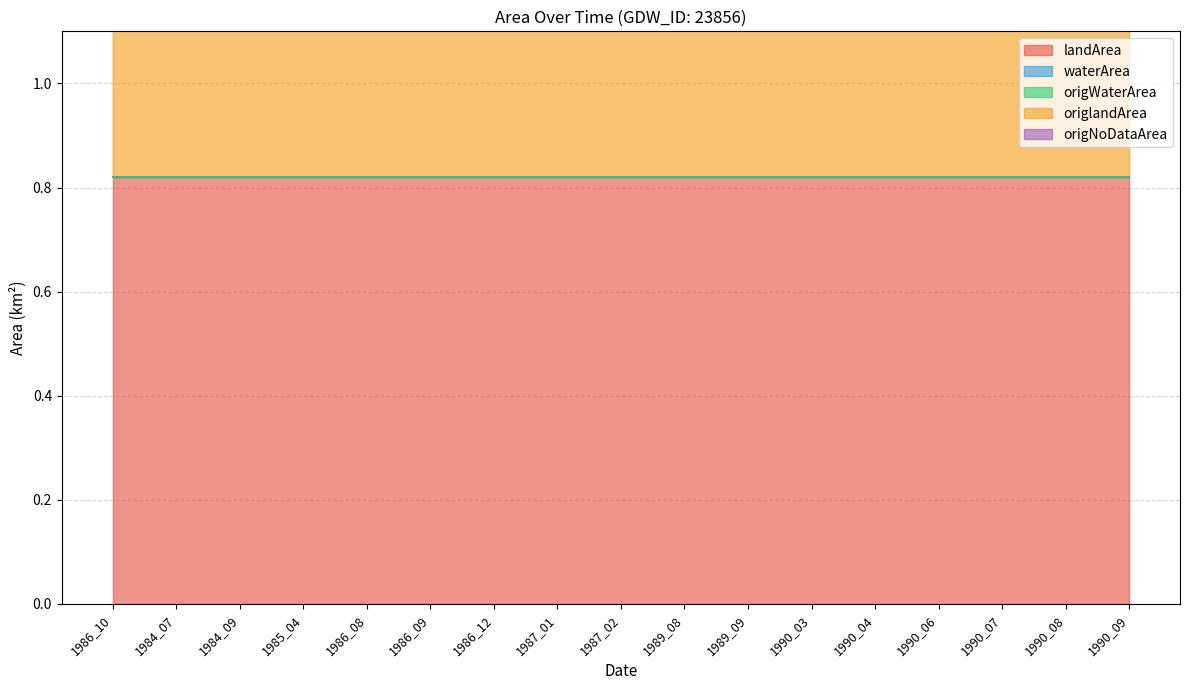

How many lines are shown in the chart?

5